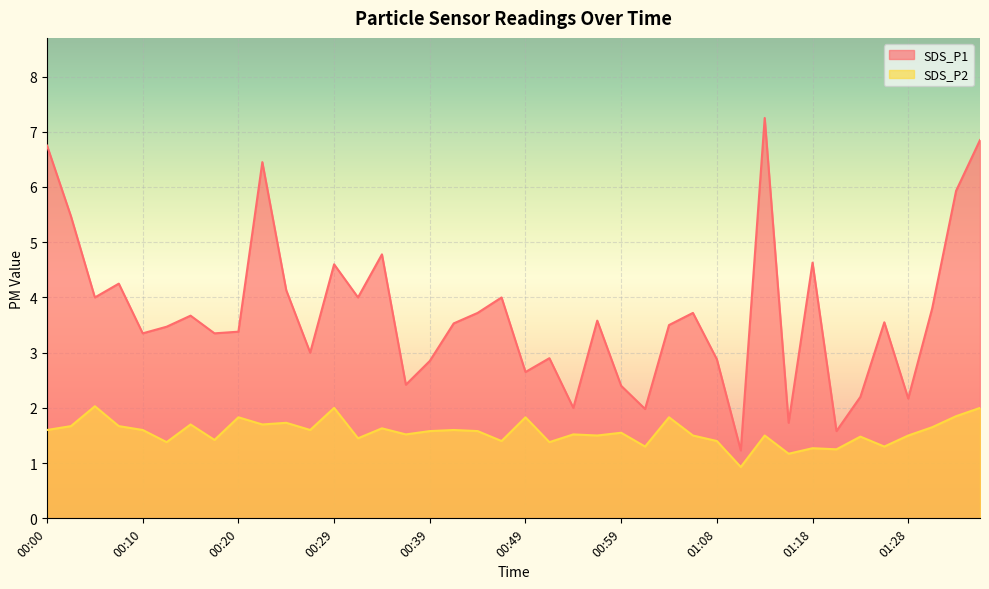

What position from the right is 00:54?

18